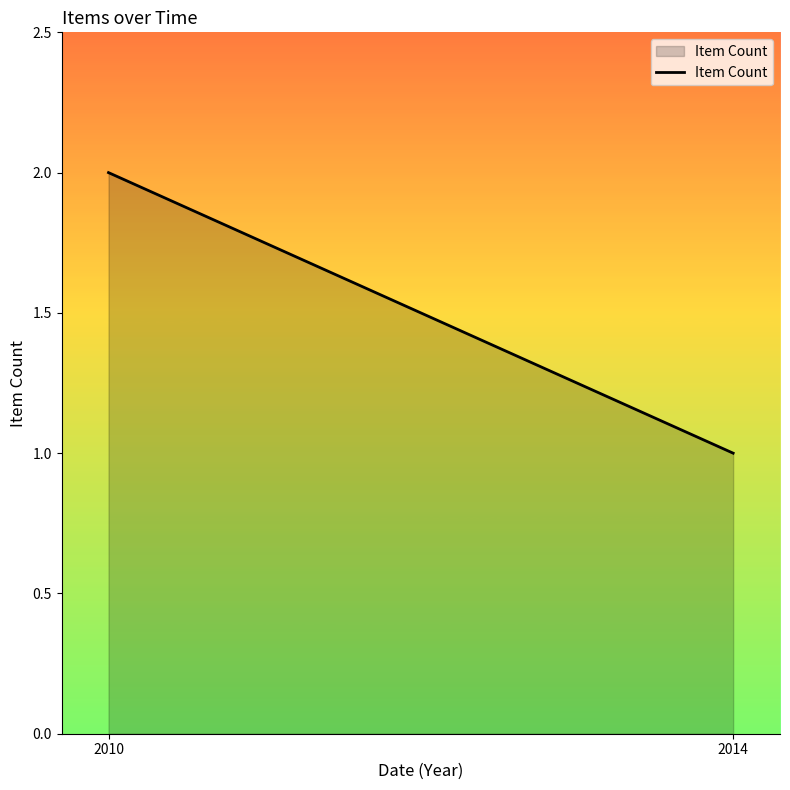

How many categories are shown in the chart?

2